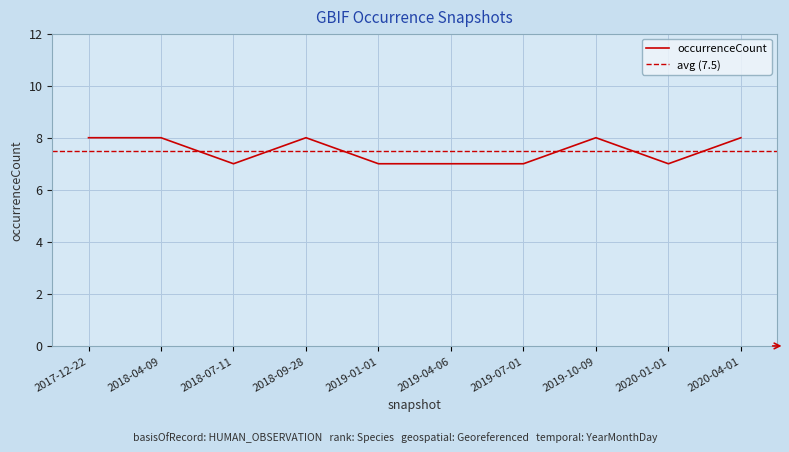

Read the value at 2018-07-11.

7